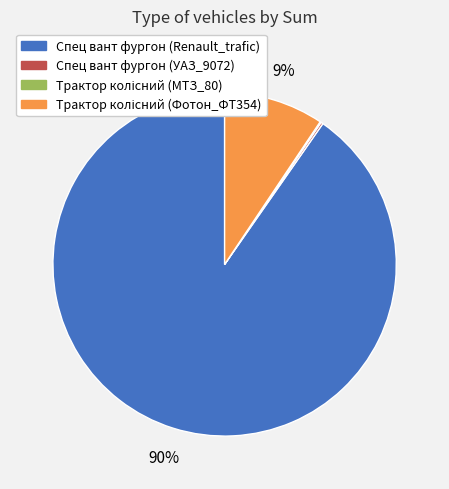

To the nearest percent, what is the average slice percentage?

25%